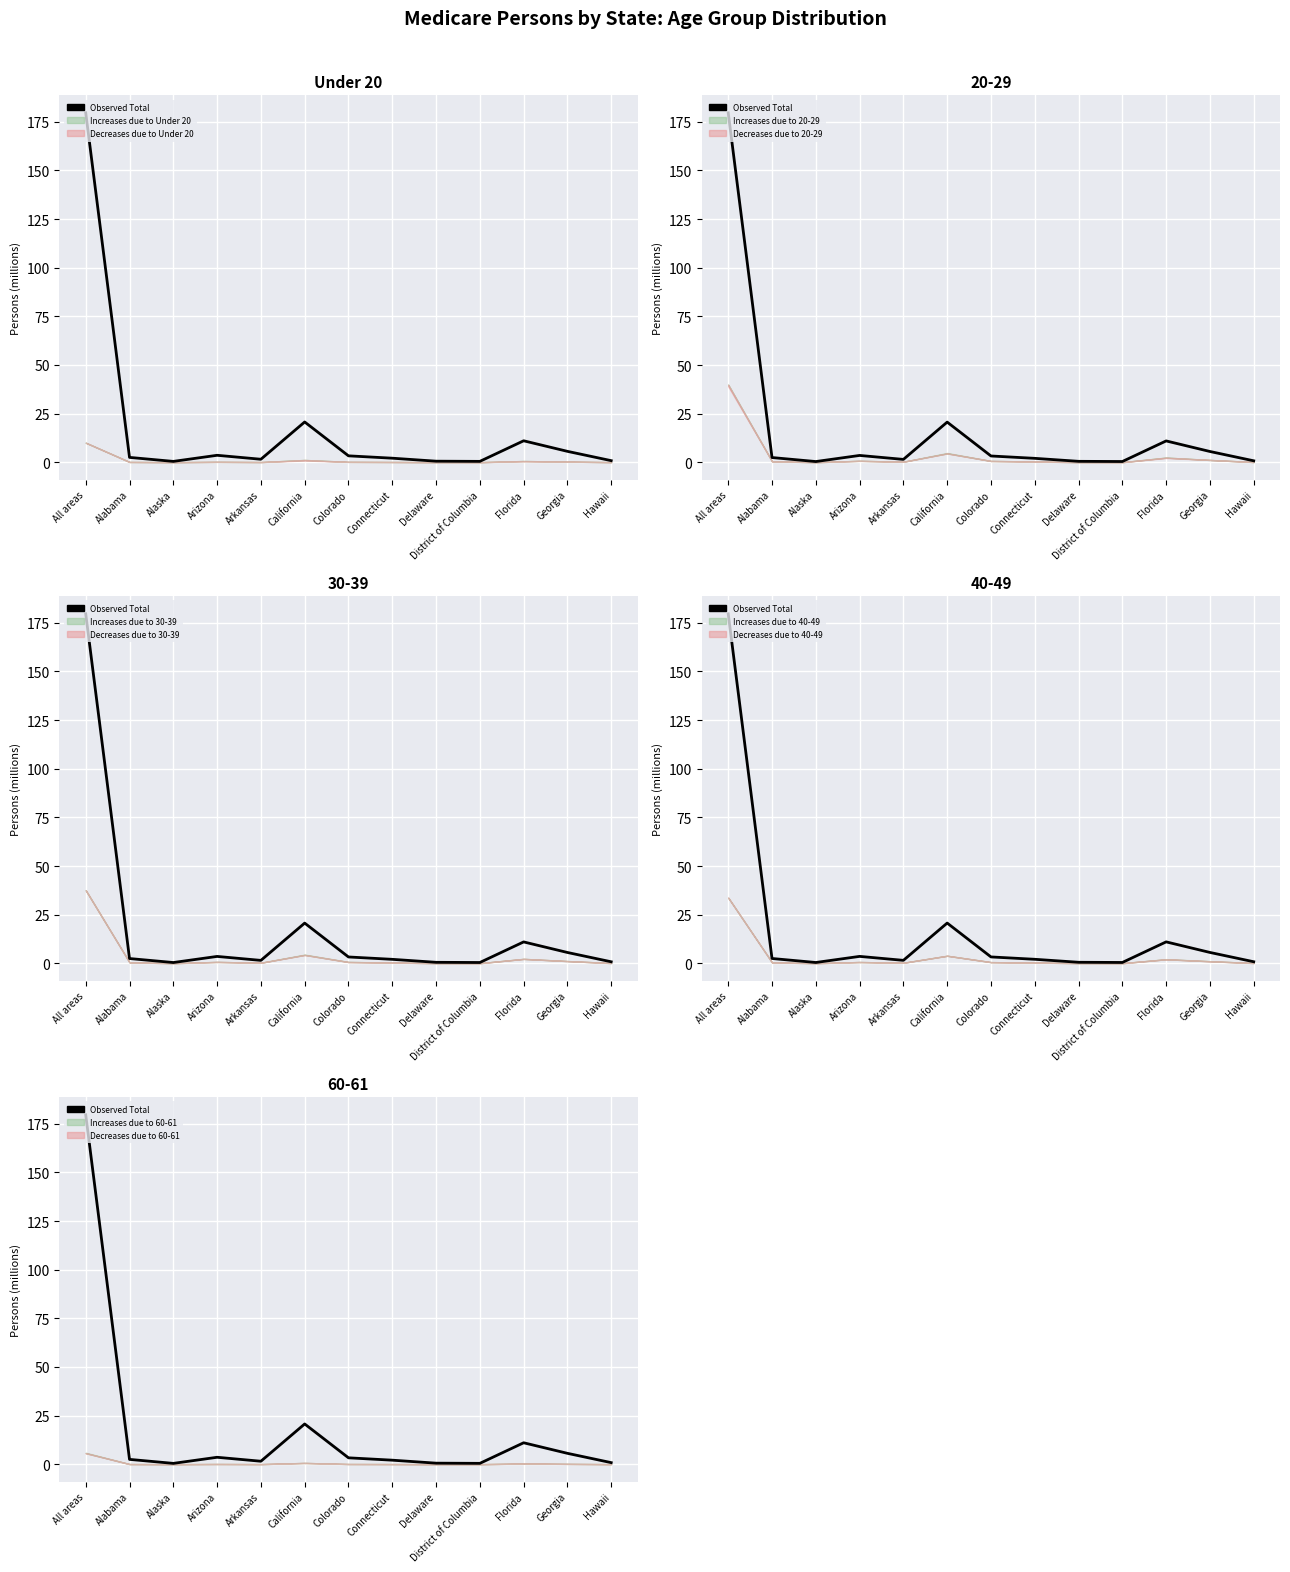

What is the sum of all values?

232.0